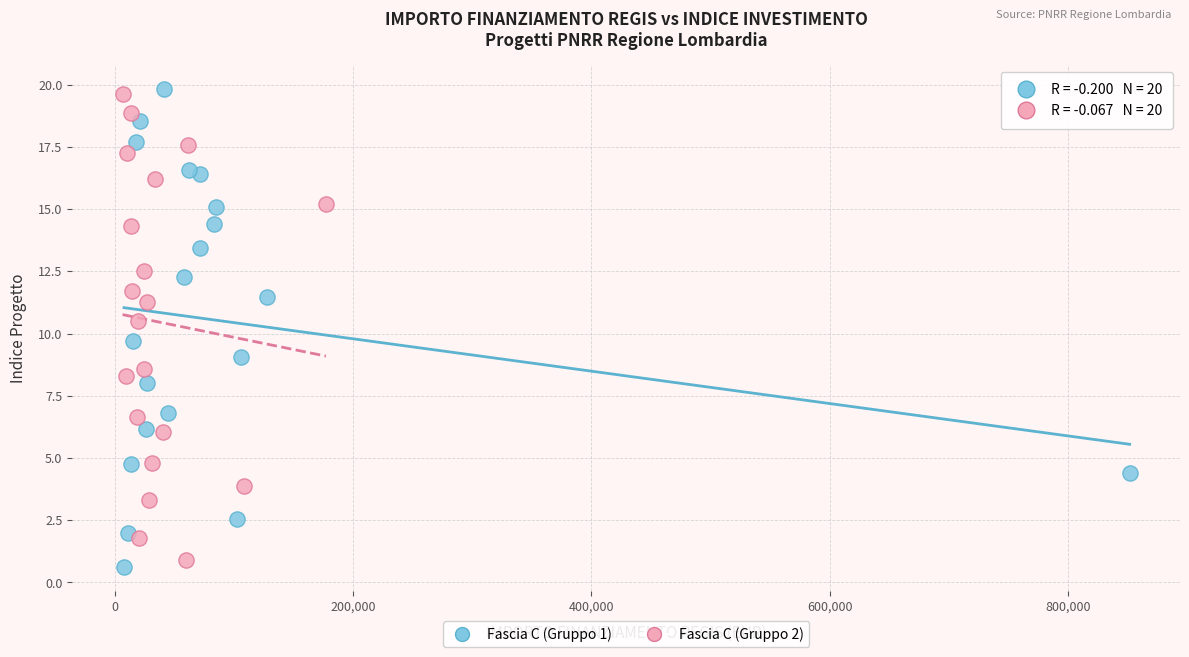

Which series has the largest Y range (max minus min)?

Fascia C (Gruppo 1)